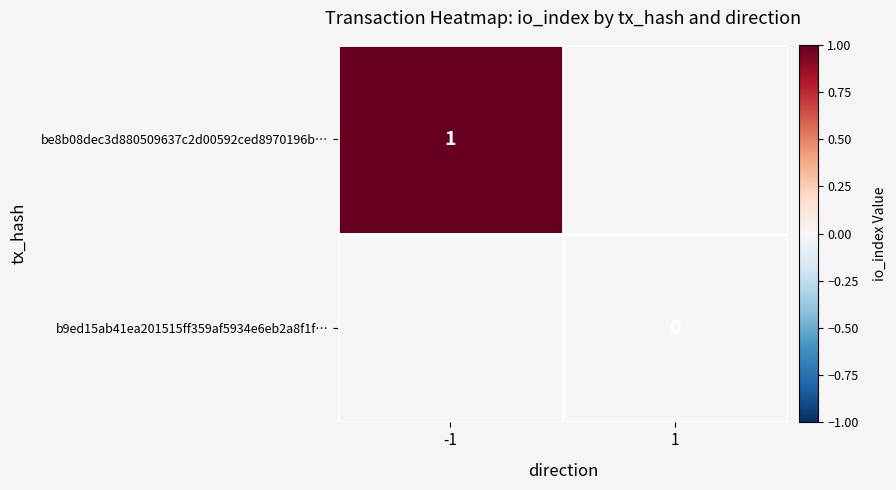

Is it true that be8b08dec3d880509637c2d00592ced8970196b… equals 1 at -1?

True